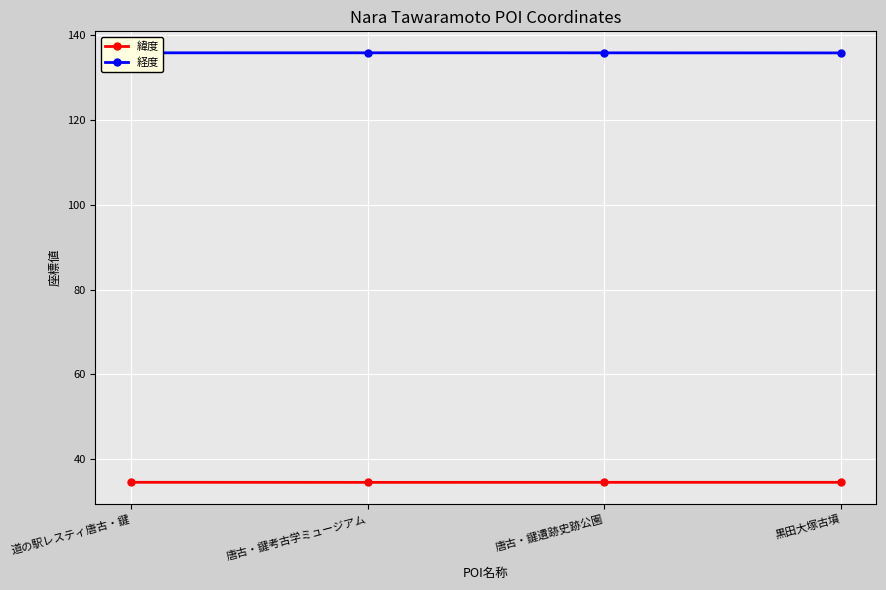

What are all the series names shown in the legend?

緯度, 経度